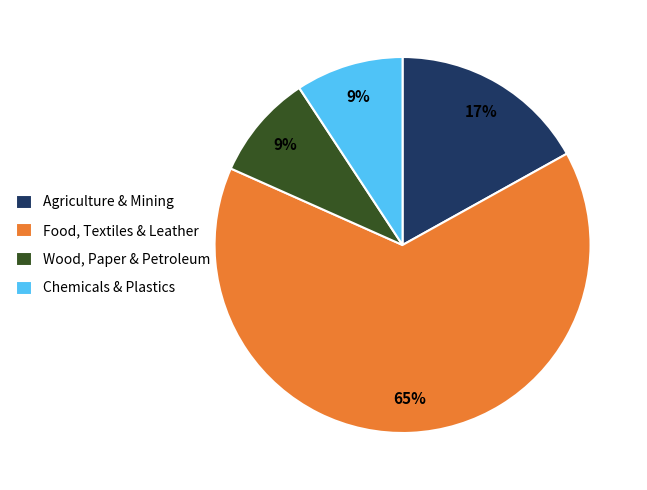

To the nearest percent, what is the difference between the largest and smallest slice percentages?

56%